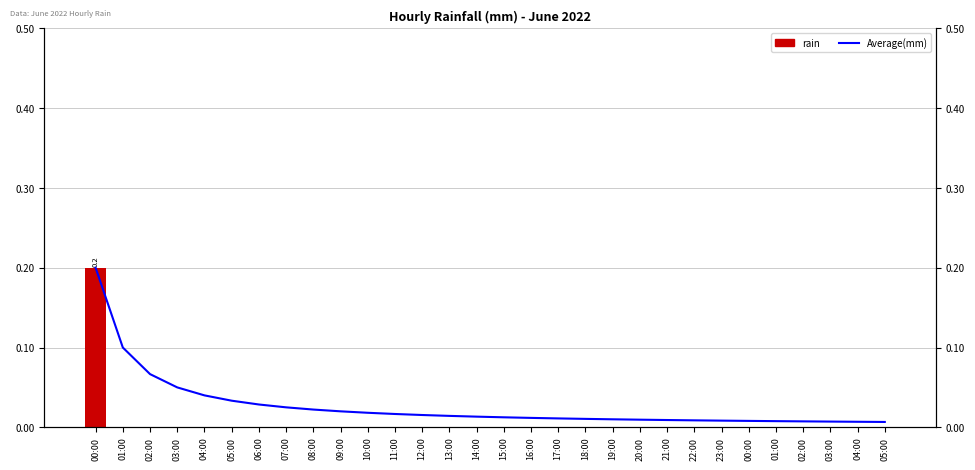

What is the label of the 20th bar from the right?

10:00